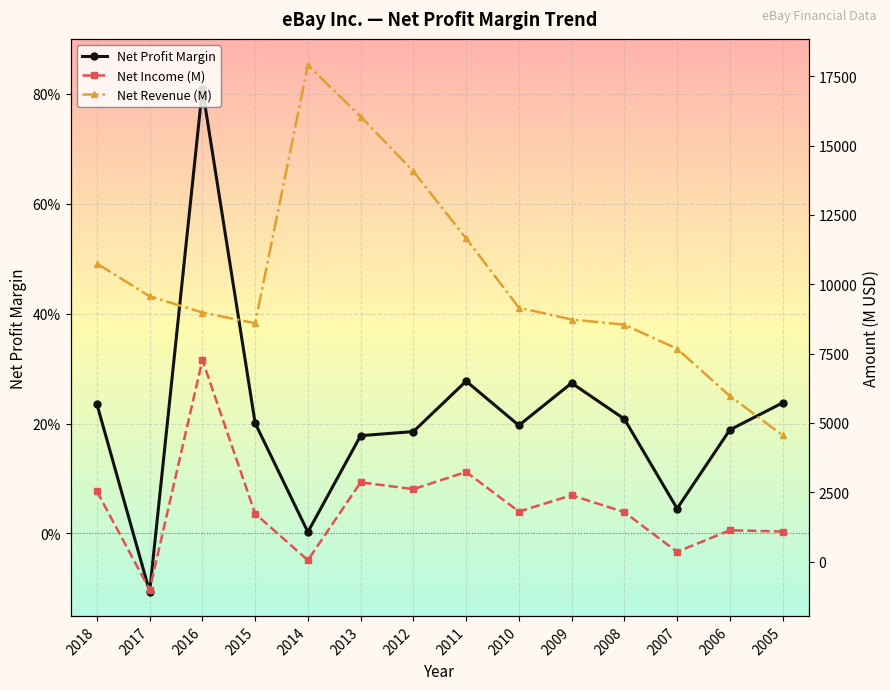

Count the number of data series in this chart.

3